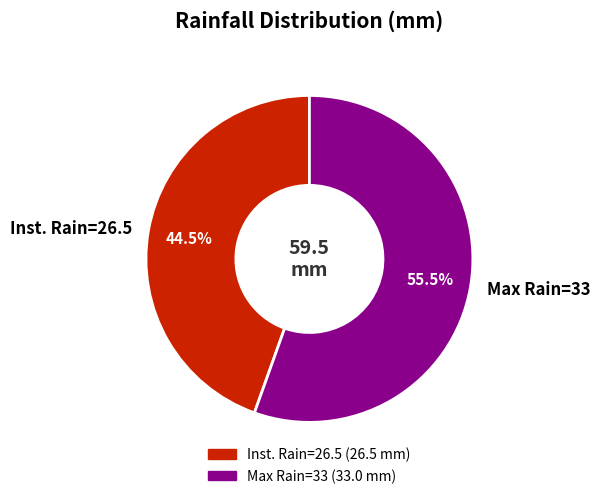

How many segments does this pie chart have?

2